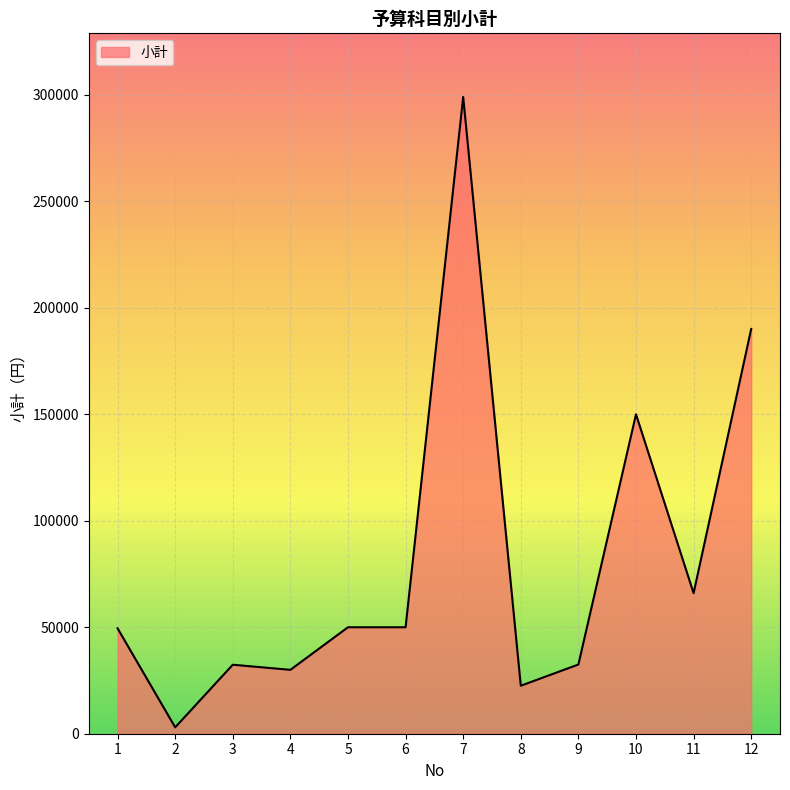

What is the maximum value shown in the chart?

299000